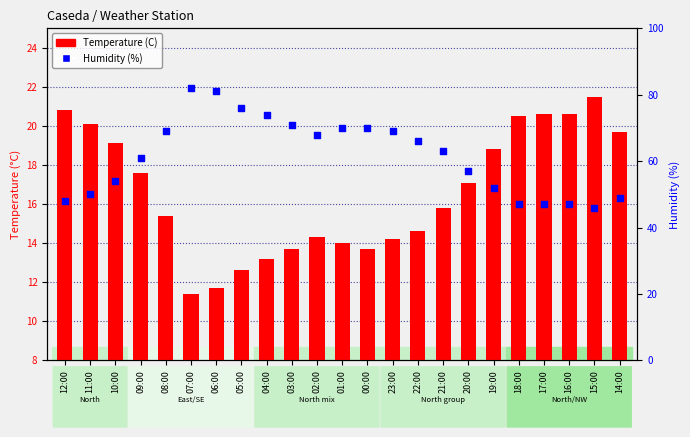

Which series has the widest spread of Y values?

Humidity (%)